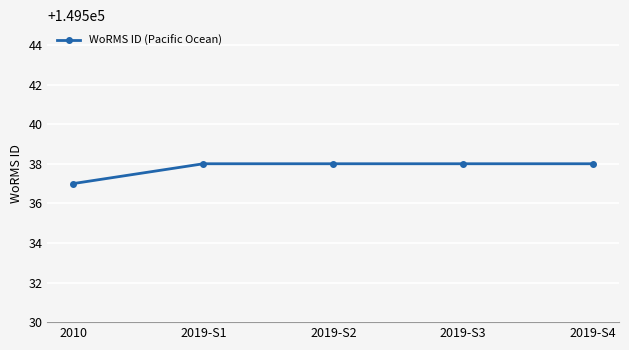

How many categories are shown in the chart?

5